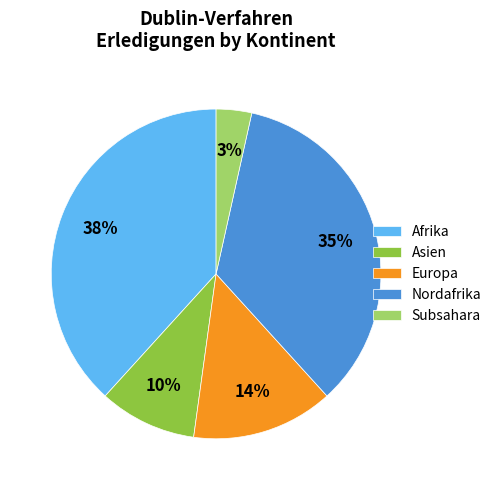

To the nearest percent, what is the difference between the Asien and Nordafrika slice percentages?

25%